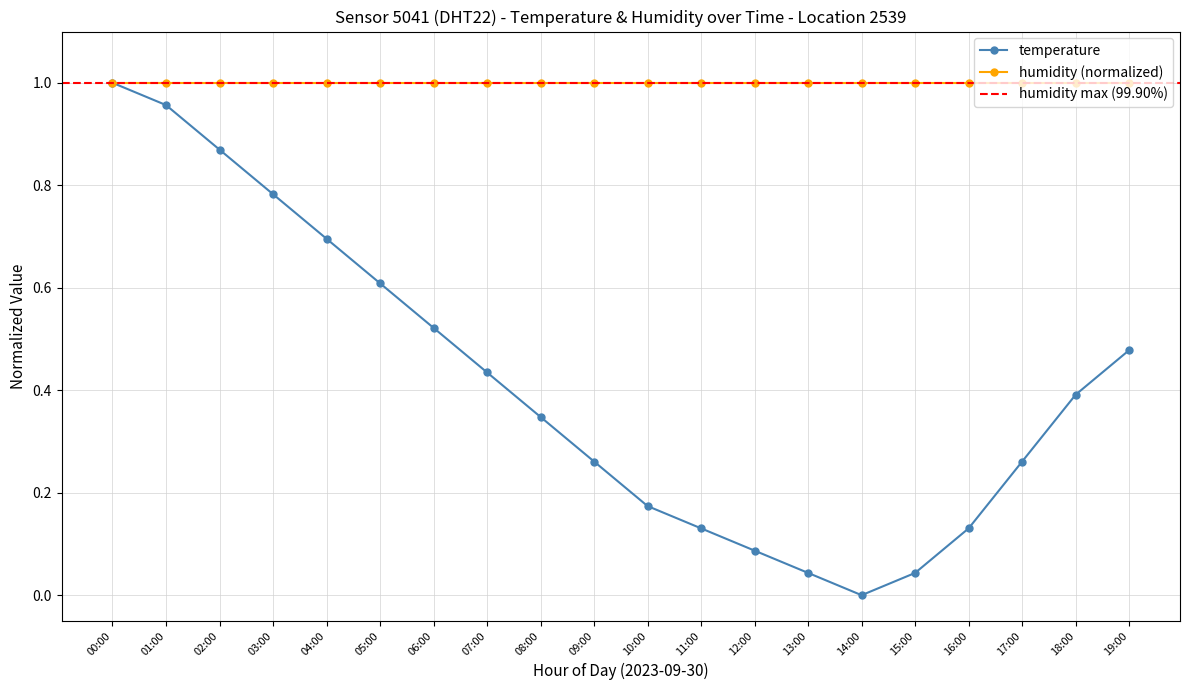

How many interior local valleys (lower than both neighbors) does the data have?

1